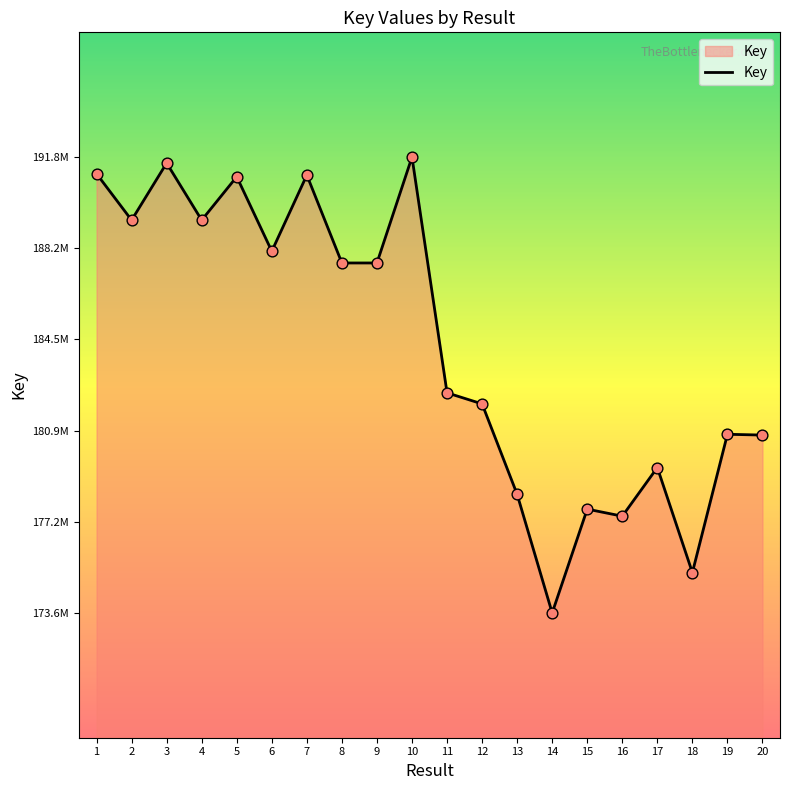

Does the chart have visible grid lines?

No